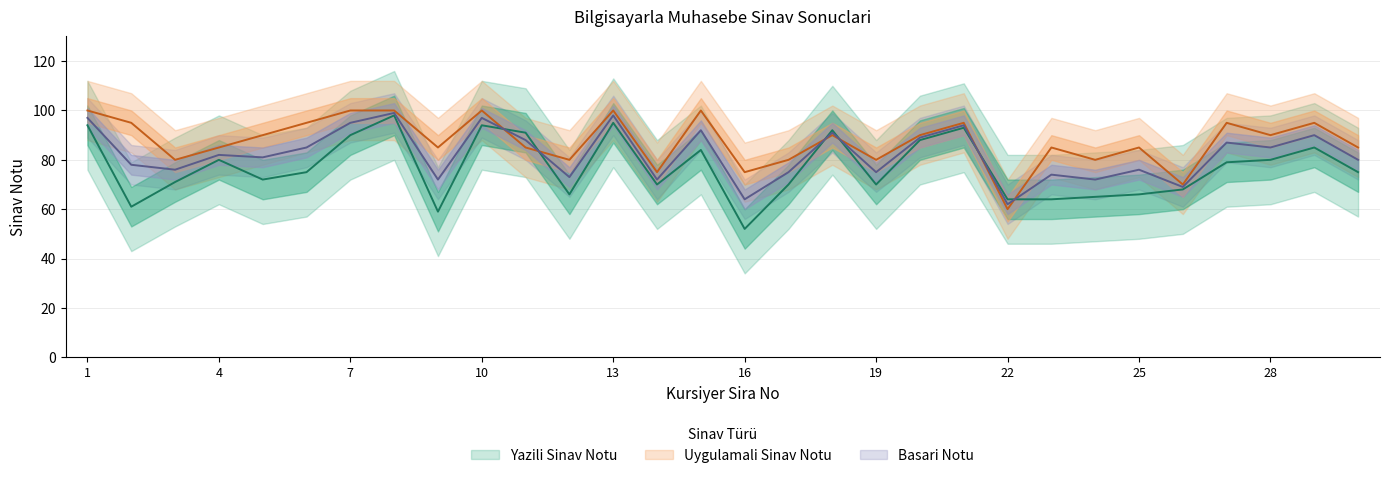

Reading left to right, extract all data points from this chart.

Yazili Sinav Notu: 1=94	2=61	3=71	4=80	5=72	6=75	7=90	8=98	9=59	10=94	11=91	12=66	13=95	14=70	15=84	16=52	17=70	18=92	19=70	20=88	21=93	22=64	23=64	24=65	25=66	26=68	27=79	28=80	29=85	30=75
Uygulamali Sinav Notu: 1=100	2=95	3=80	4=85	5=90	6=95	7=100	8=100	9=85	10=100	11=85	12=80	13=100	14=75	15=100	16=75	17=80	18=90	19=80	20=90	21=95	22=60	23=85	24=80	25=85	26=70	27=95	28=90	29=95	30=85
Basari Notu: 1=97	2=78	3=76	4=82	5=81	6=85	7=95	8=99	9=72	10=97	11=88	12=73	13=98	14=72	15=92	16=64	17=75	18=91	19=75	20=89	21=94	22=62	23=74	24=72	25=76	26=69	27=87	28=85	29=90	30=80